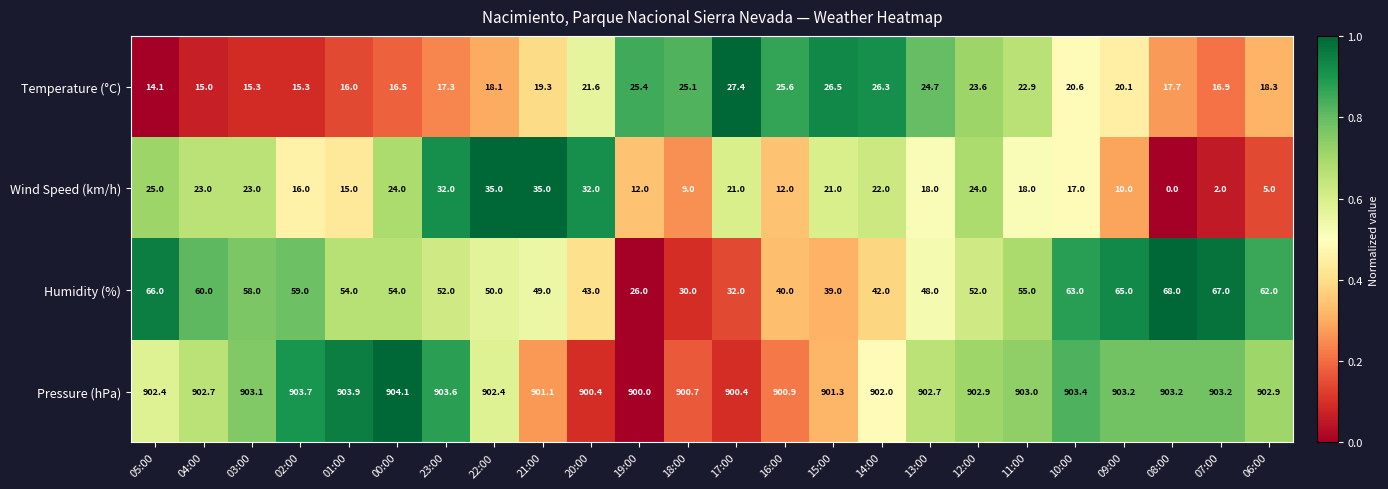

The Wind Speed (km/h) series shows 13.0 at 17:00. True or false?

False